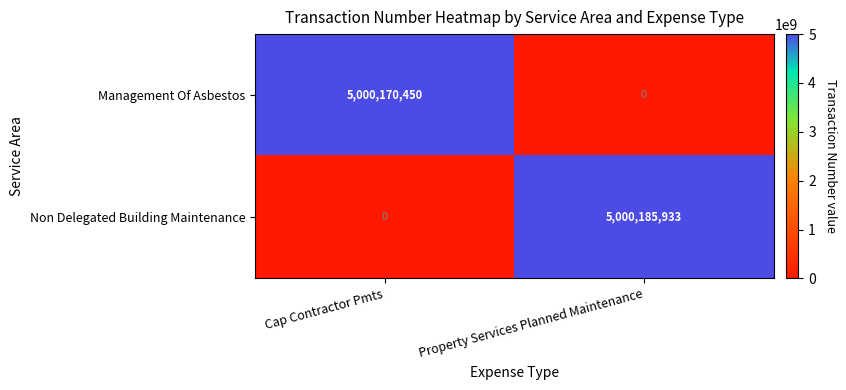

Which category has the highest value in the Management Of Asbestos series?

Cap Contractor Pmts